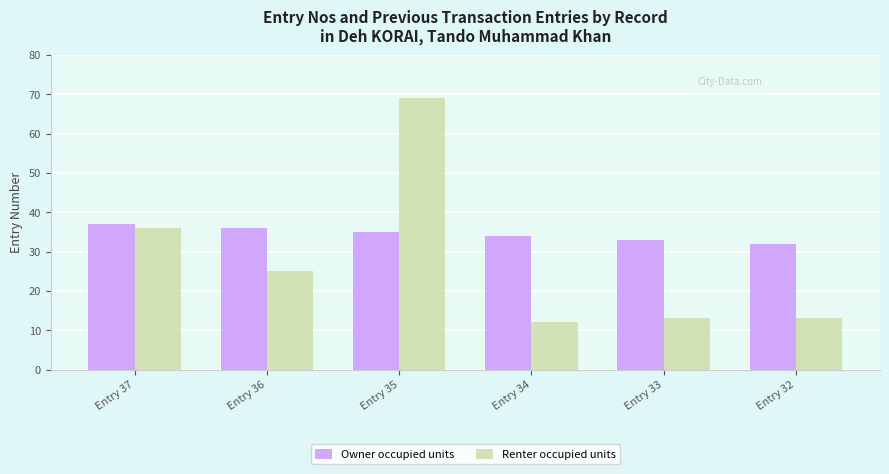

What are all the series names shown in the legend?

Owner occupied units, Renter occupied units